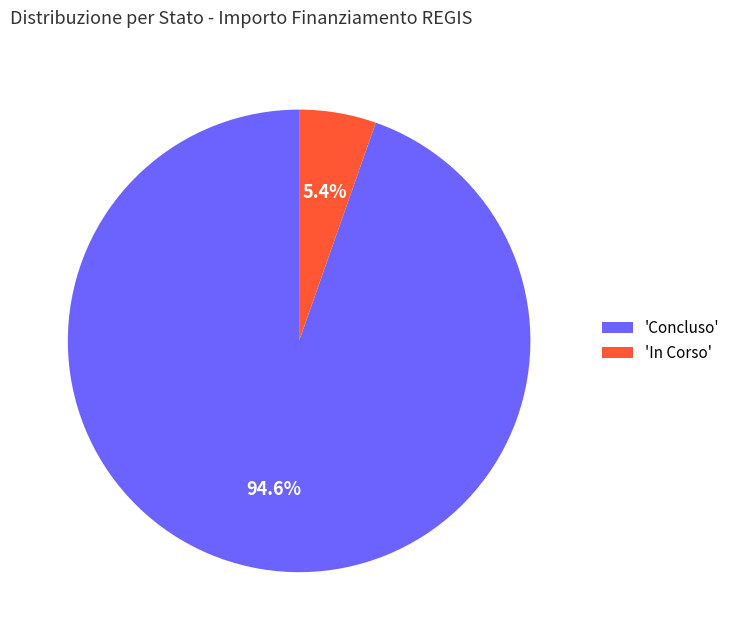

Does any single category account for the majority?

Yes